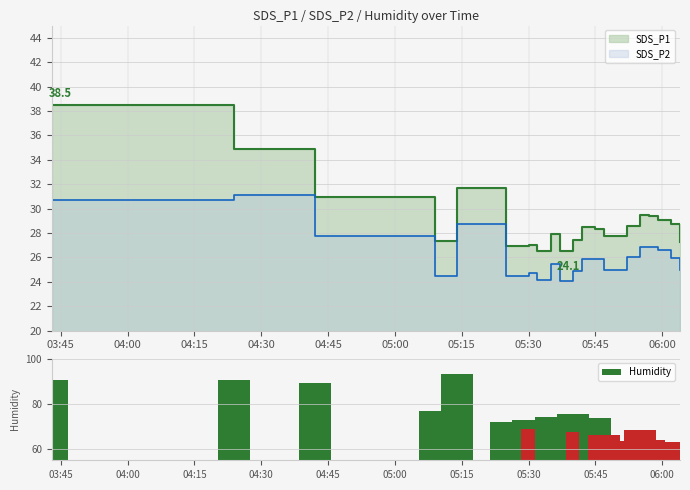

What is the difference between the maximum and minimum values in the Humidity series?

32.4